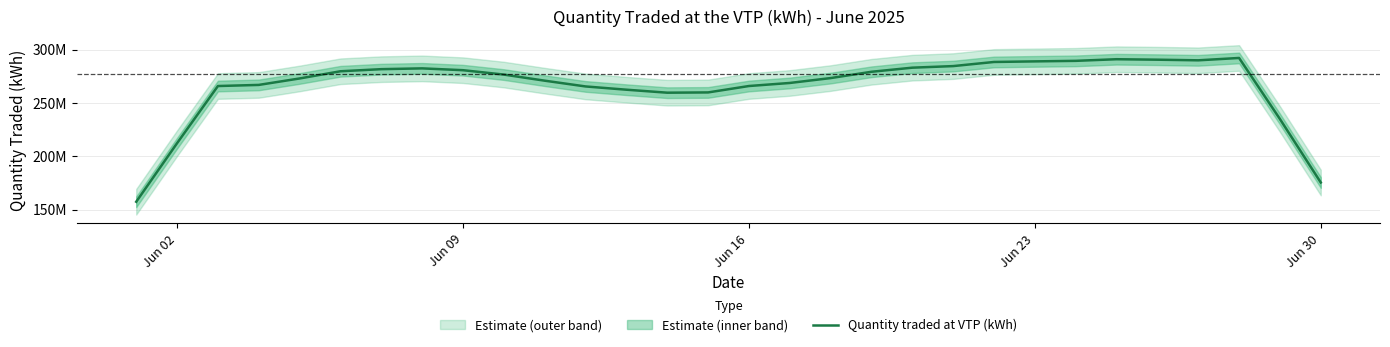

The chart shows a value of 110111369.7 at 24. True or false?

False